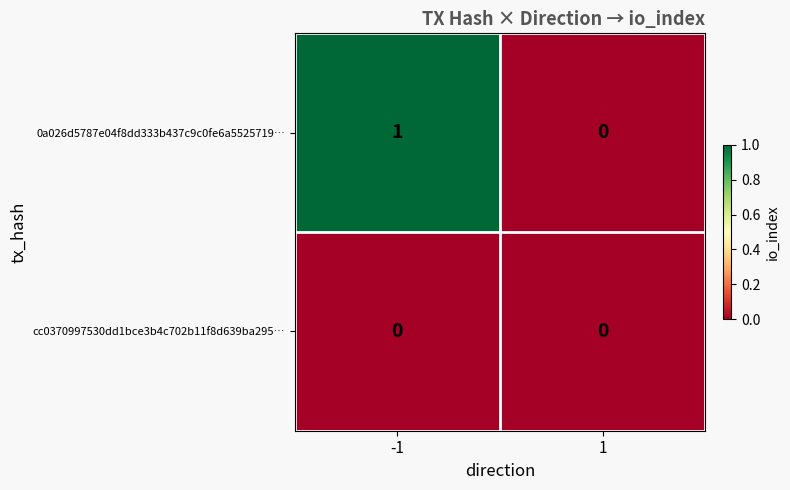

Reading right to left, transcribe all the data shown in this chart.

0a026d5787e04f8dd333b437c9c0fe6a5525719…: 0	1
cc0370997530dd1bce3b4c702b11f8d639ba295…: 0	0